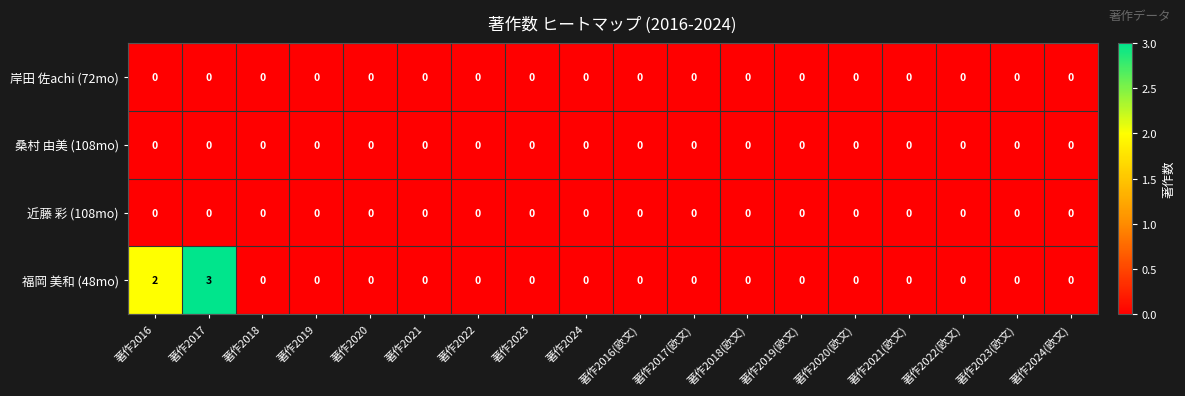

Count the 福岡 美和 (48mo) values in the range 0 to 1.

16